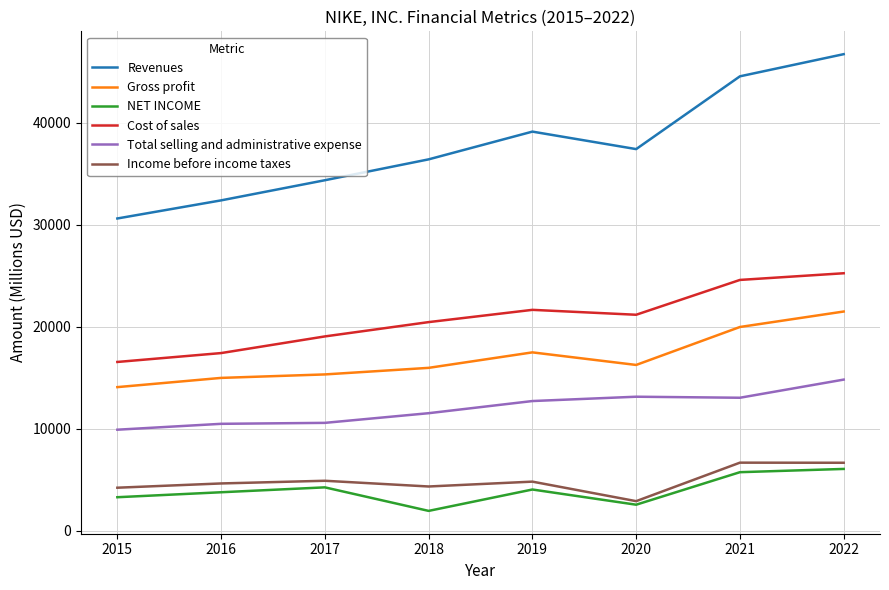

At which label does Revenues first exceed 37403?

2019